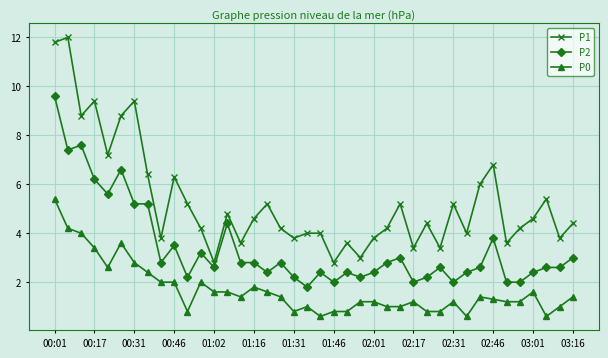

True or false: P1 has more than 2 points higher than both neighbors.

True